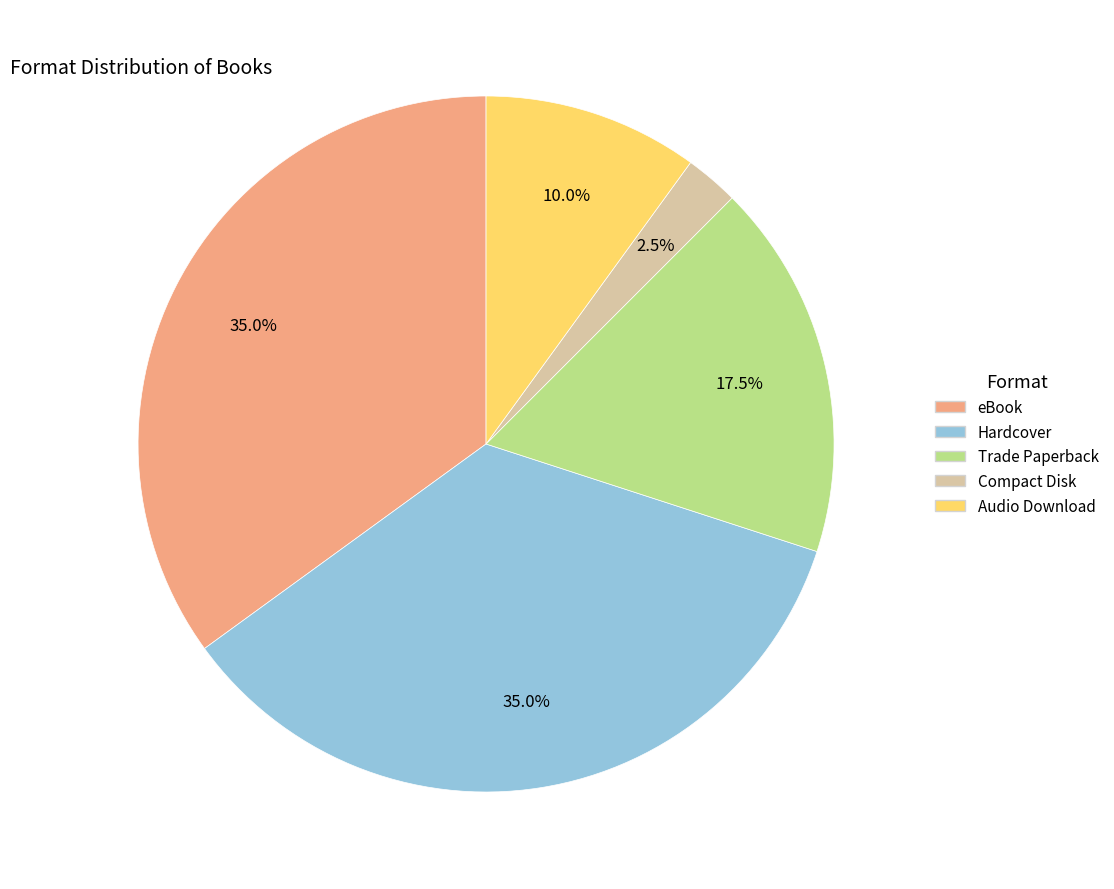

To the nearest percent, what is the average slice percentage?

20%